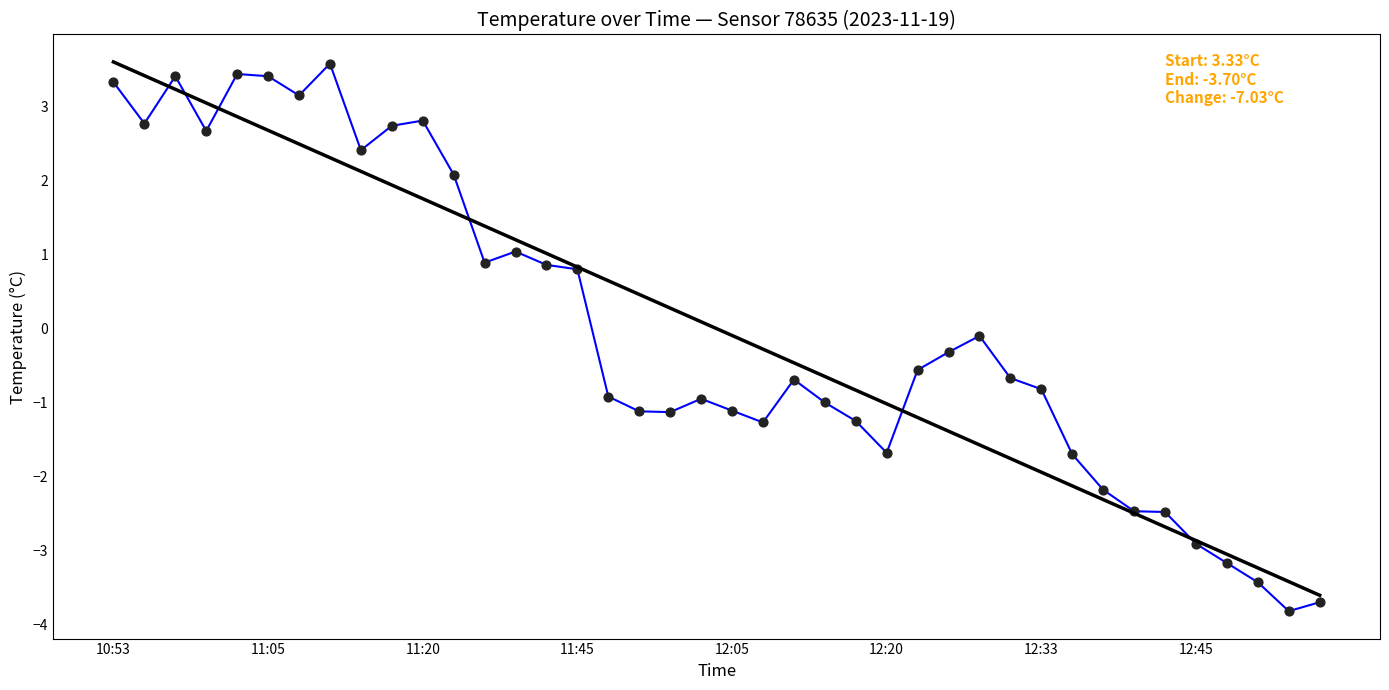

What is the minimum value shown in the chart?

-3.8